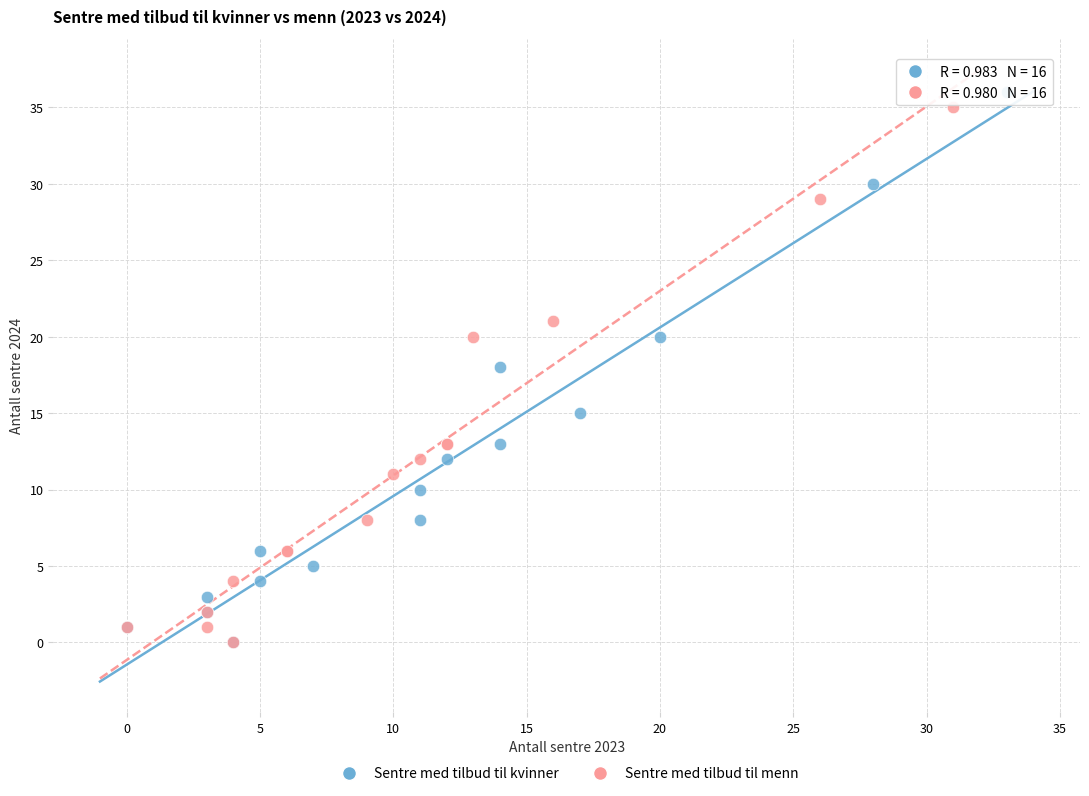

Which series has the largest Y range (max minus min)?

Sentre med tilbud til kvinner